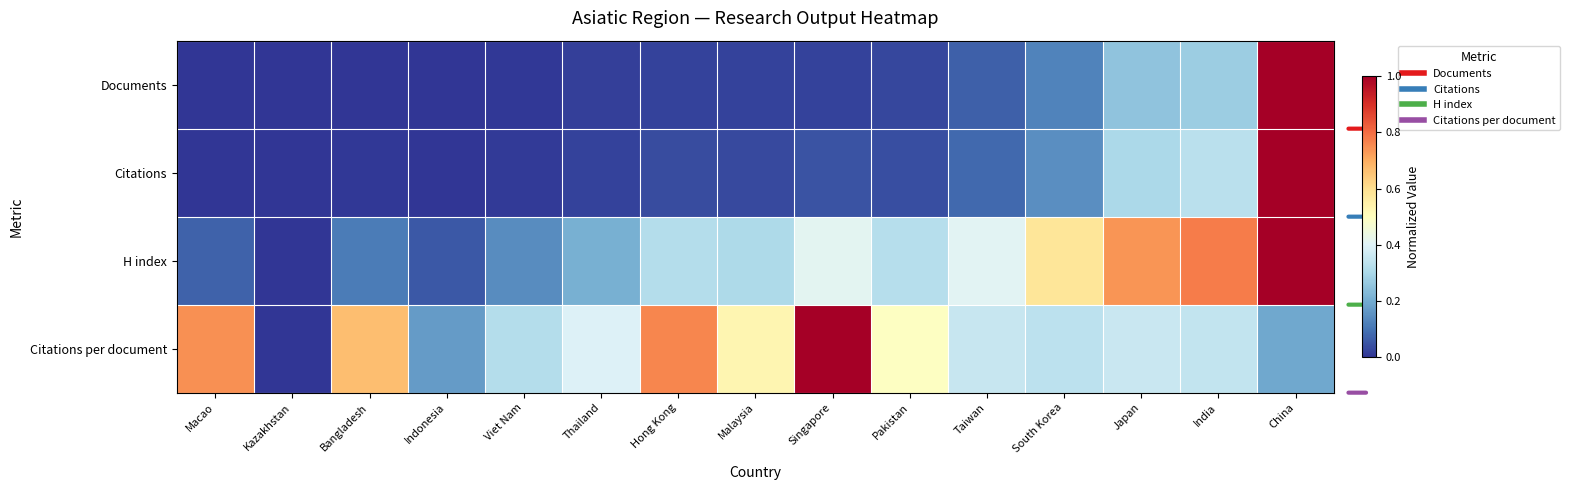

How many distinct data groups are displayed?

4